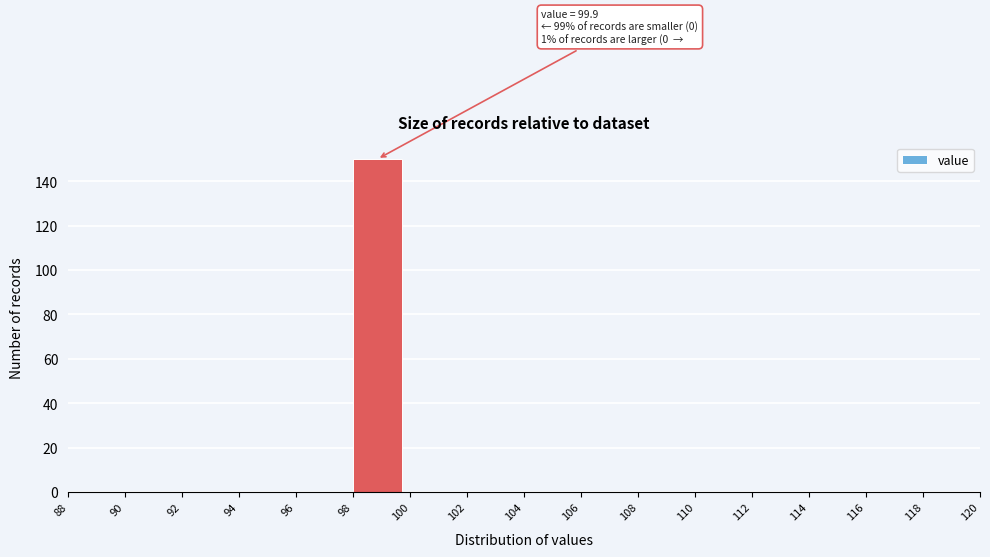

Which range on the x-axis has the tallest bar?

98 to 100